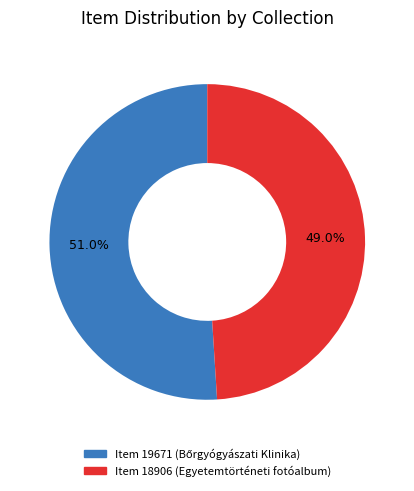

Which category has the smallest portion of the pie?

Item 18906 (Egyetemtörténeti fotóalbum)